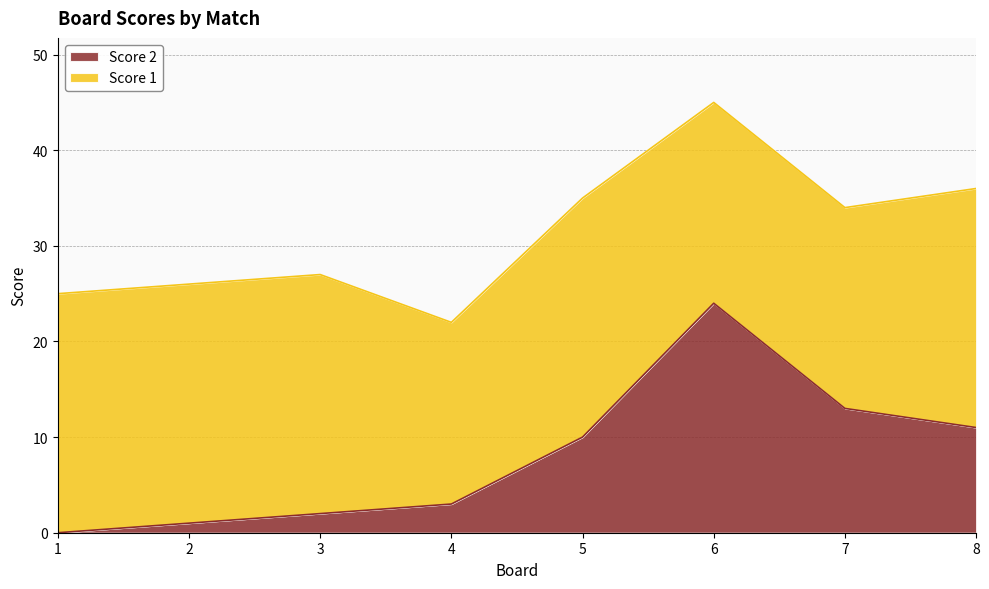

Which has a higher value, 7 or 1?

7